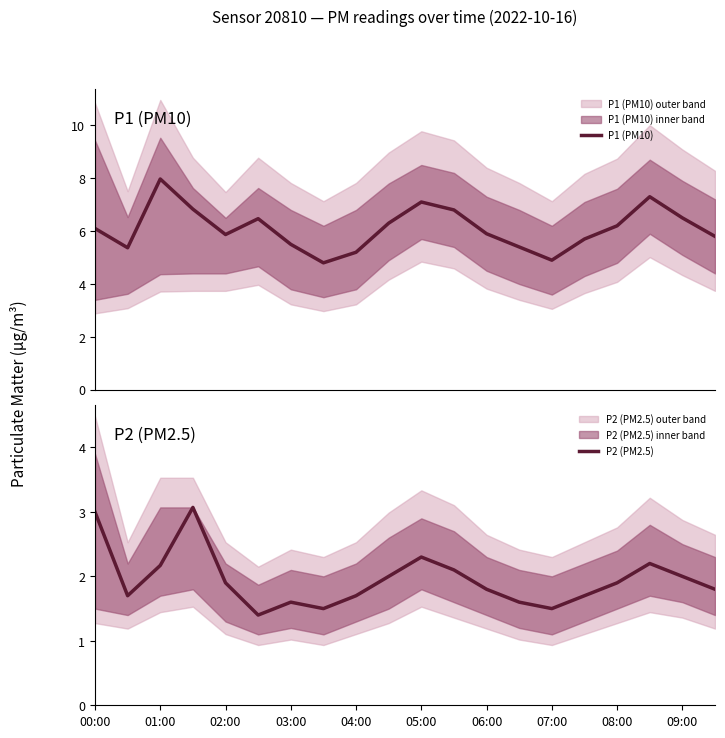

In P2 (PM2.5), how many points are higher than both neighbors (excluding endpoints)?

4